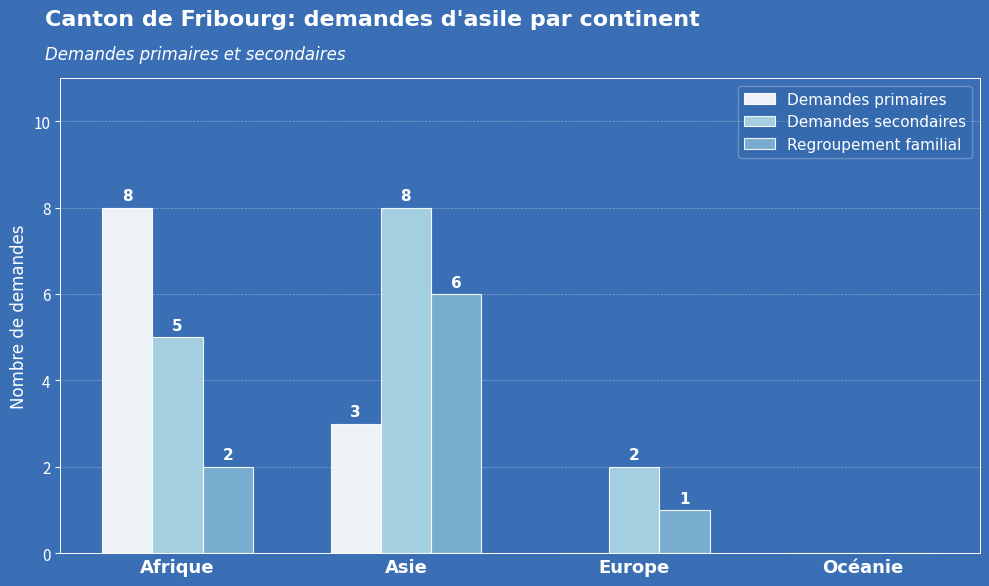

What is the sum of the Demandes secondaires values at Afrique and Asie?

13